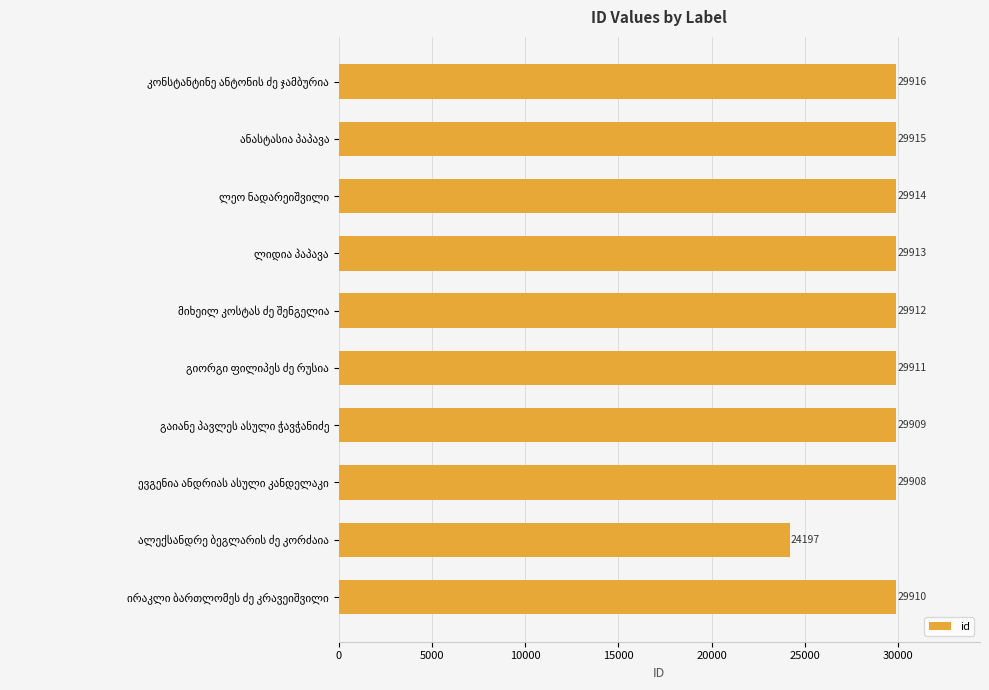

What is the difference between the maximum and minimum values?

5719